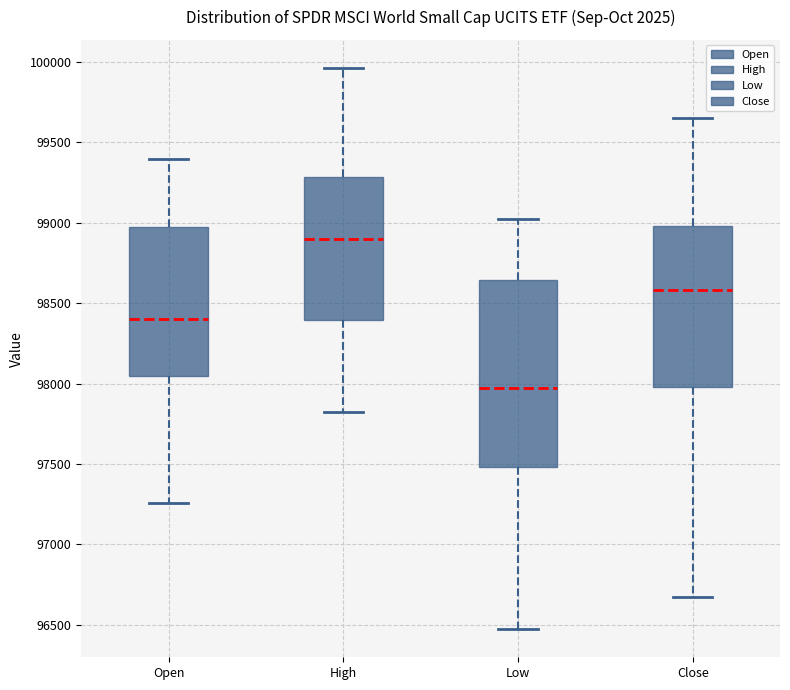

Comparing the boxes themselves (not the whiskers), which one is the tallest?

Low